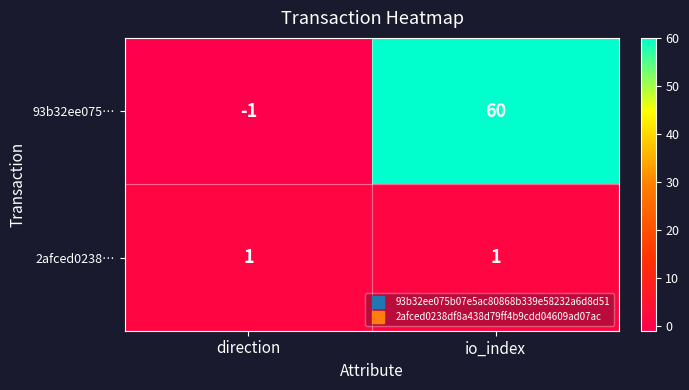

At direction, list the series in order from largest to smallest.

2afced0238…, 93b32ee075…